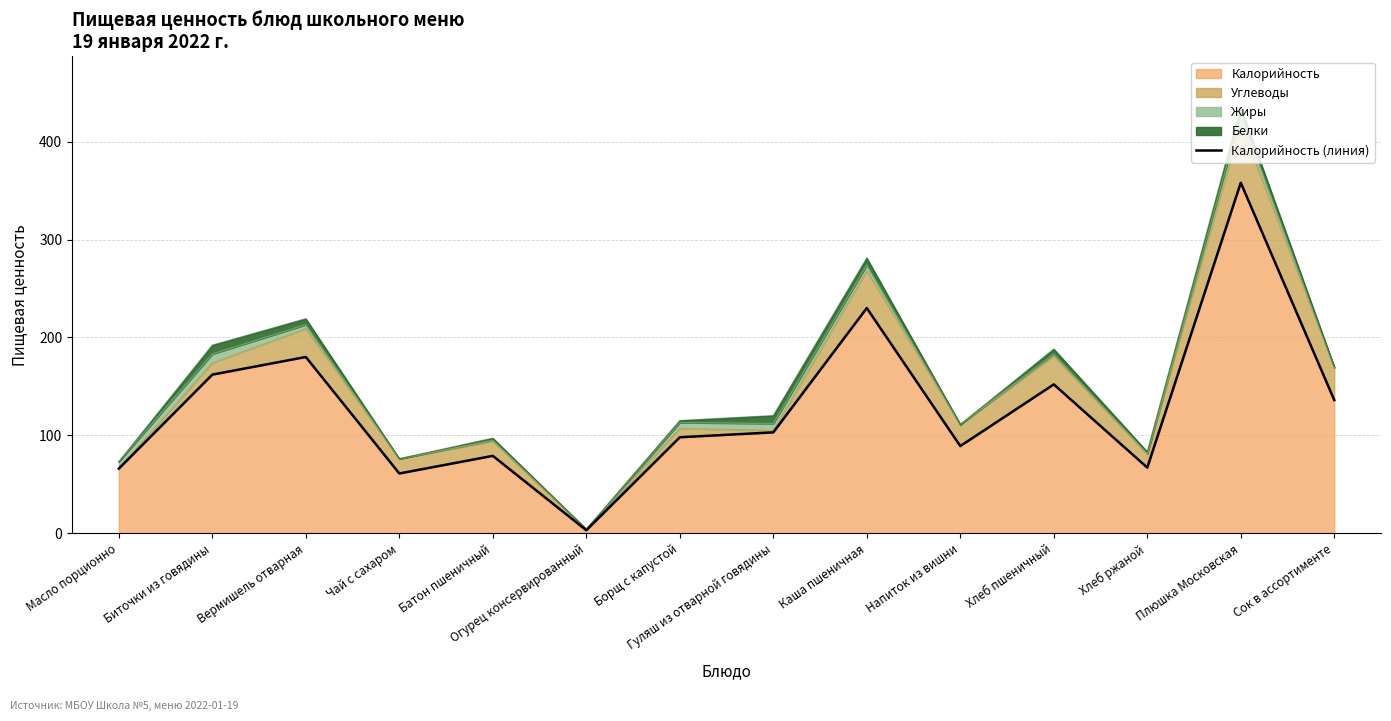

True or false: the data has more than 0 interior local peaks.

True